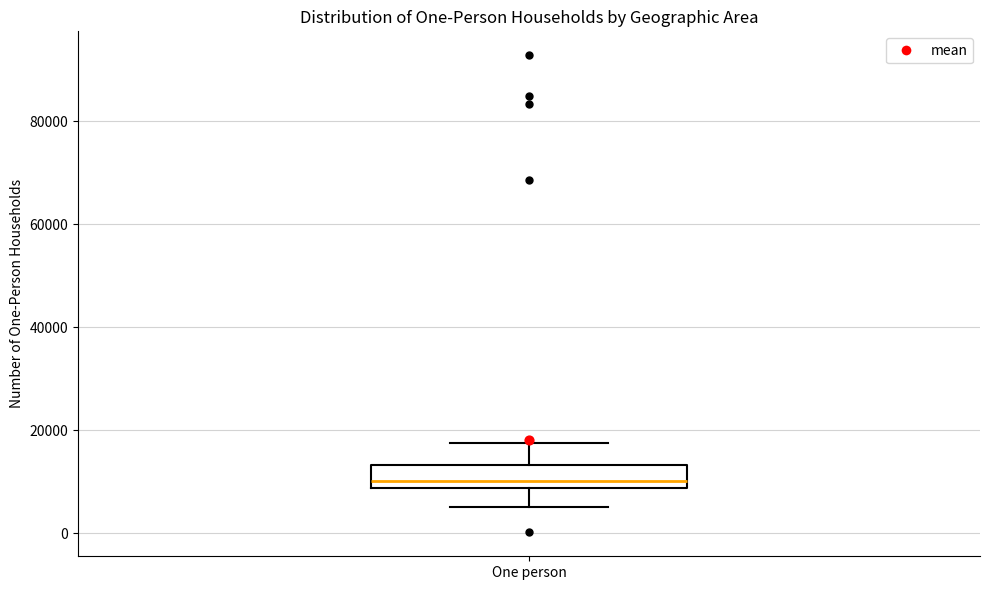

Transcribe this box plot: give where the median line is, the range the box spans, and where the two whiskers end, as read against the y-axis. The values are not printed on the chart, so give them approximately, as read against the axis.

median 10000, box 8000 to 14000, whiskers 6000 to 18000